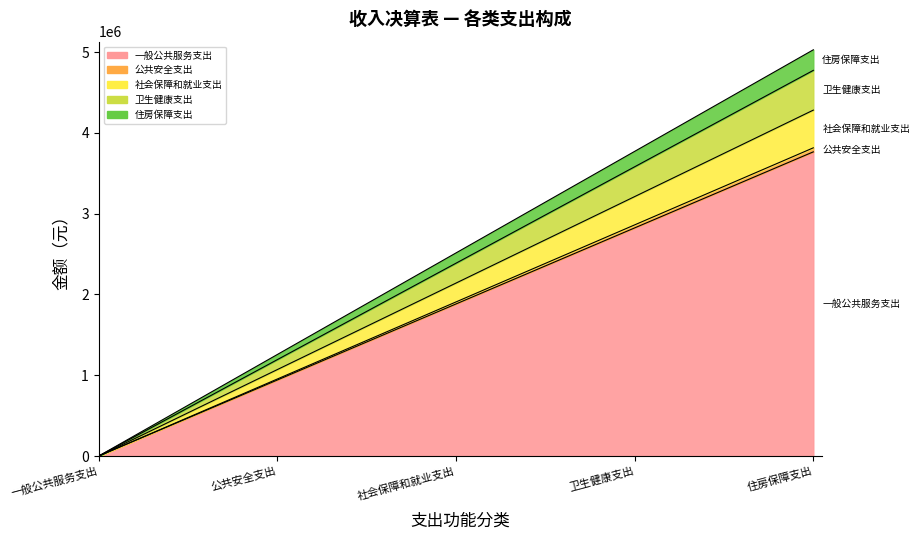

What is the difference between the second highest and minimum values?

442063.1